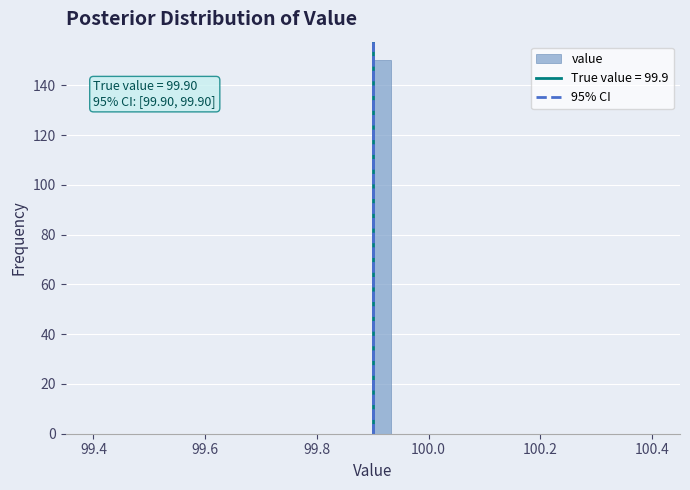

Around what value on the x-axis is the tallest bar? Give the approximate position of its centre, as read against the axis.

99.92